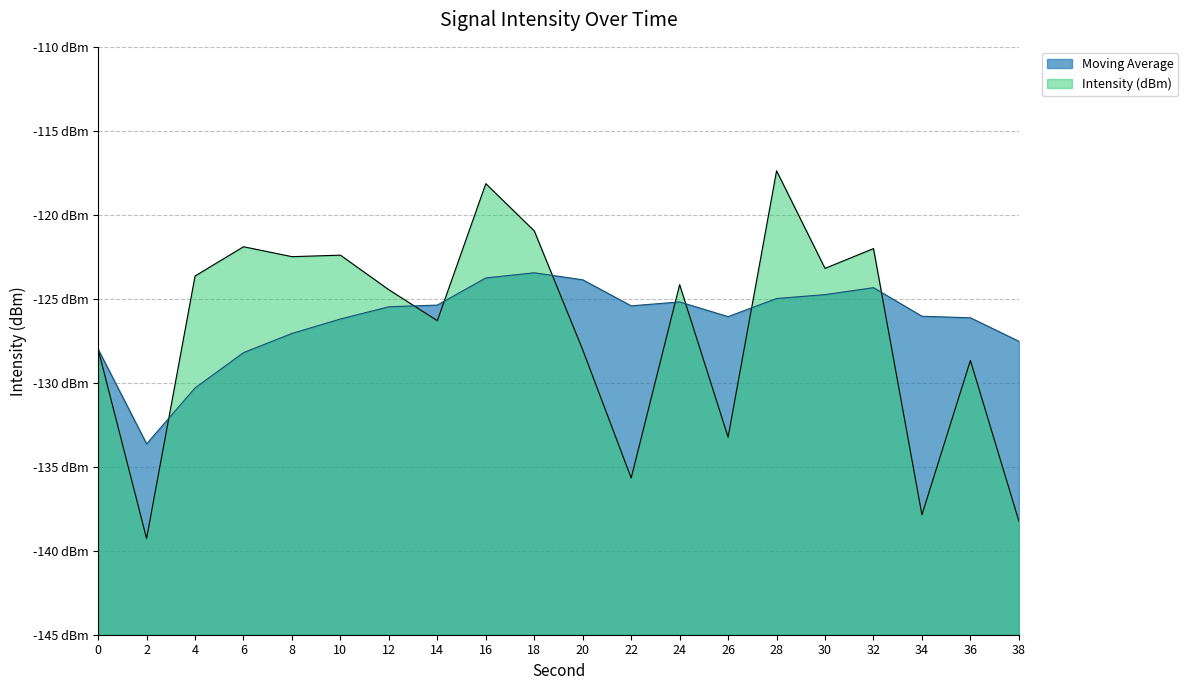

True or false: Moving Average has more than 1 points higher than both neighbors.

True